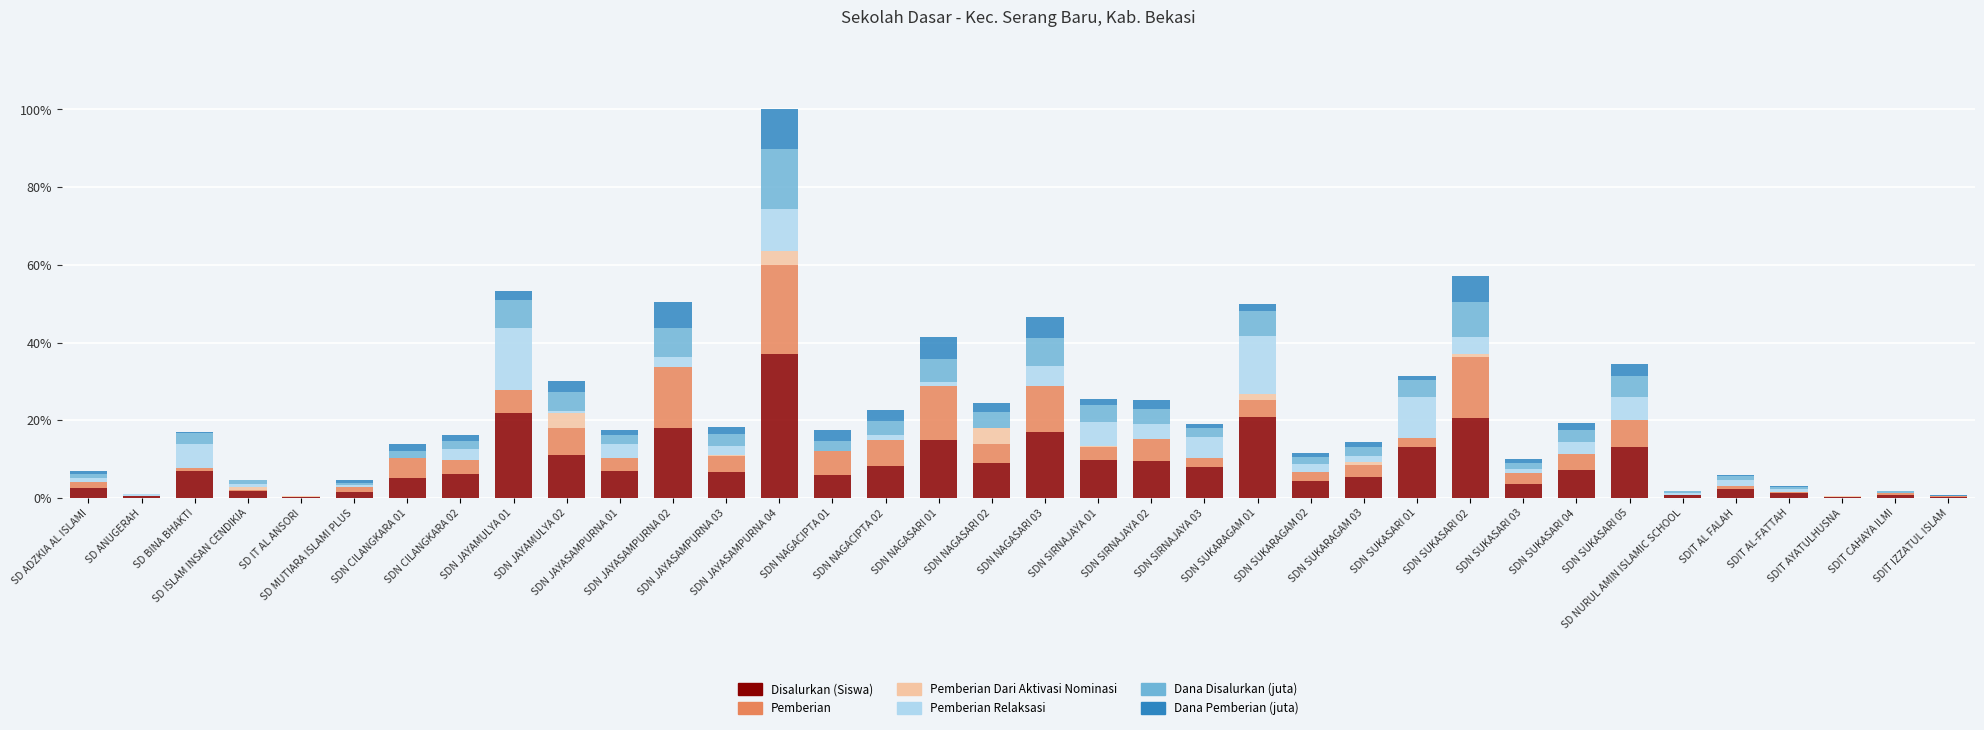

At how many categories does at least one series exceed 27?

1